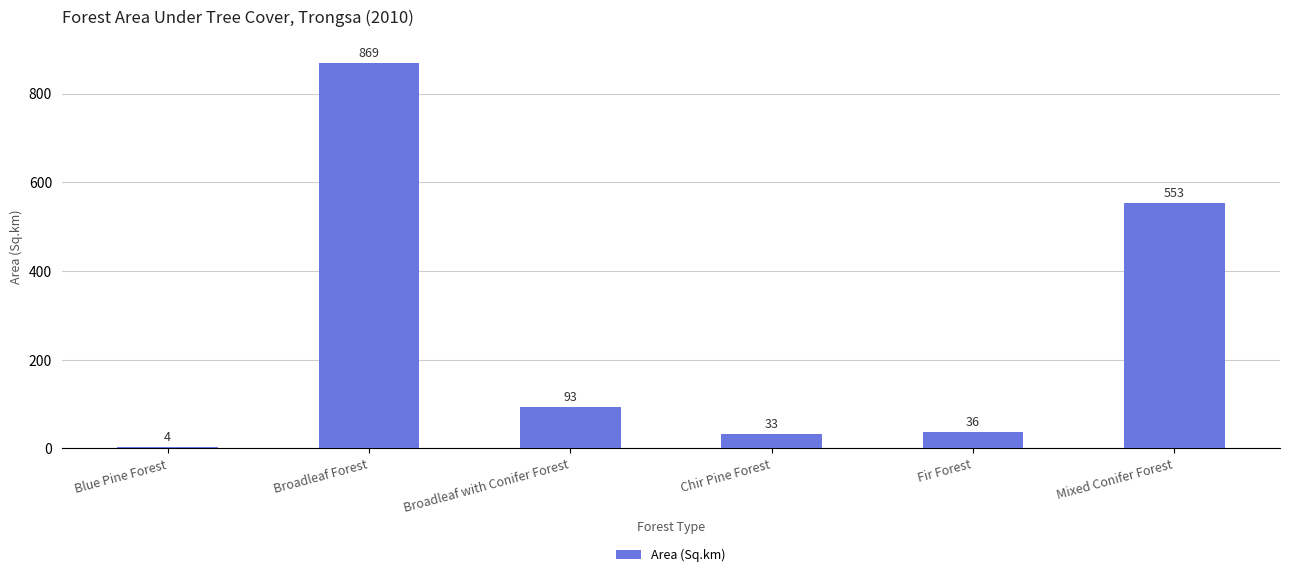

Which label corresponds to the largest value in the chart?

Broadleaf Forest